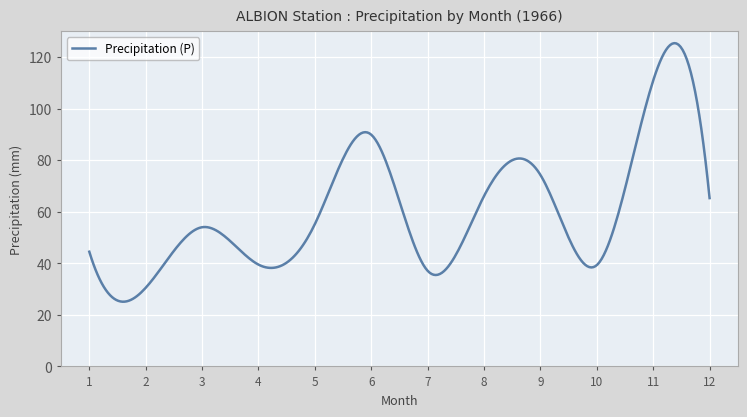

What is the maximum value shown in the chart?

125.4